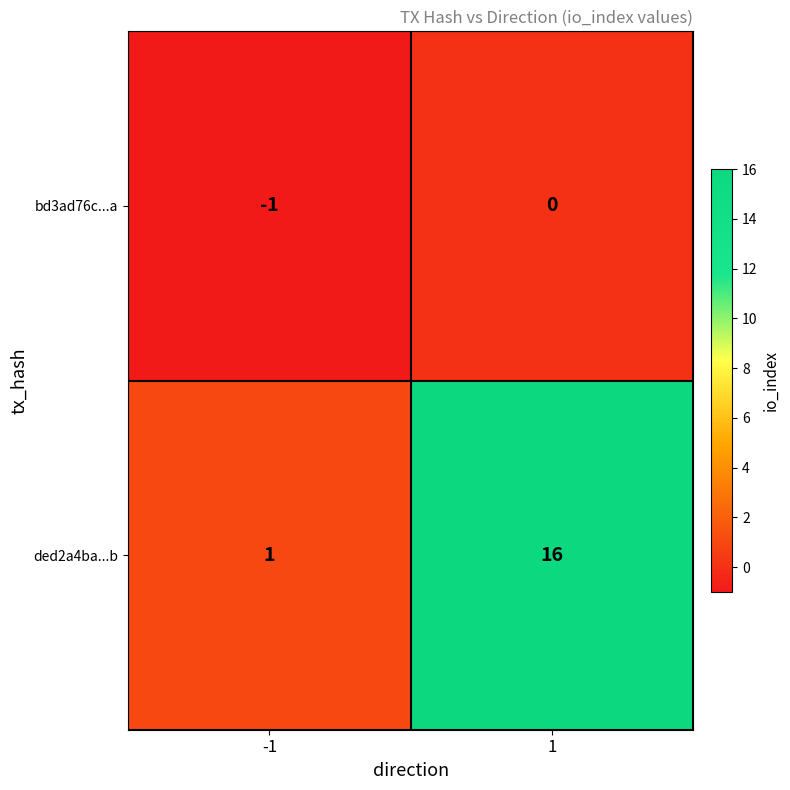

Reading left to right, what are all the values shown in this chart?

bd3ad76c...a: -1	0
ded2a4ba...b: 1	16